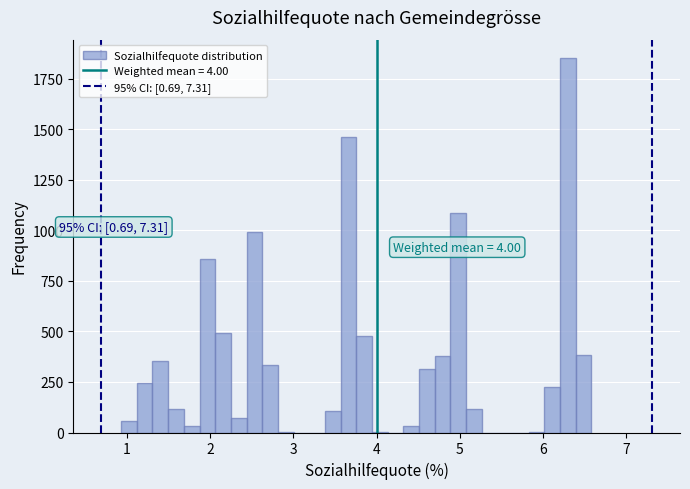

Around what value on the x-axis is the tallest bar? Give the approximate position of its centre, as read against the axis.

6.3